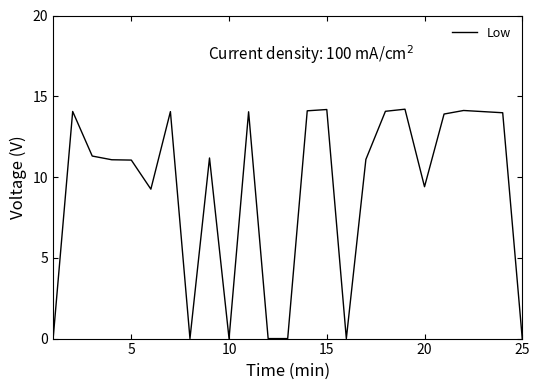

What is the maximum value shown in the chart?

14.2